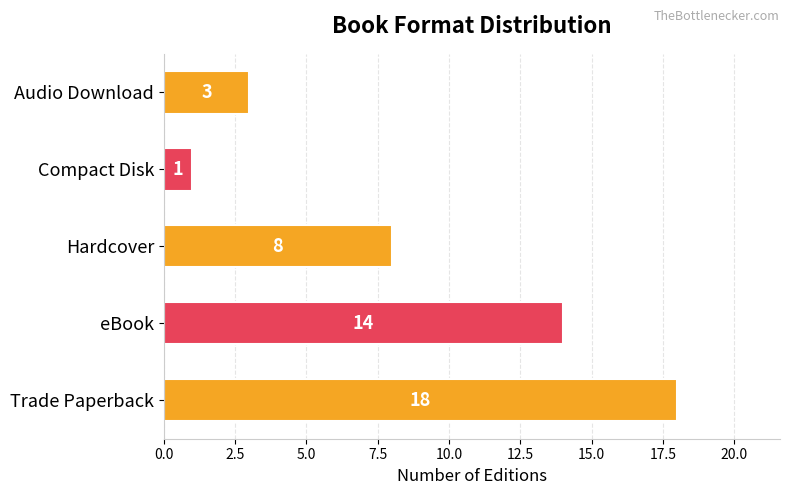

How many bars are there in total?

5